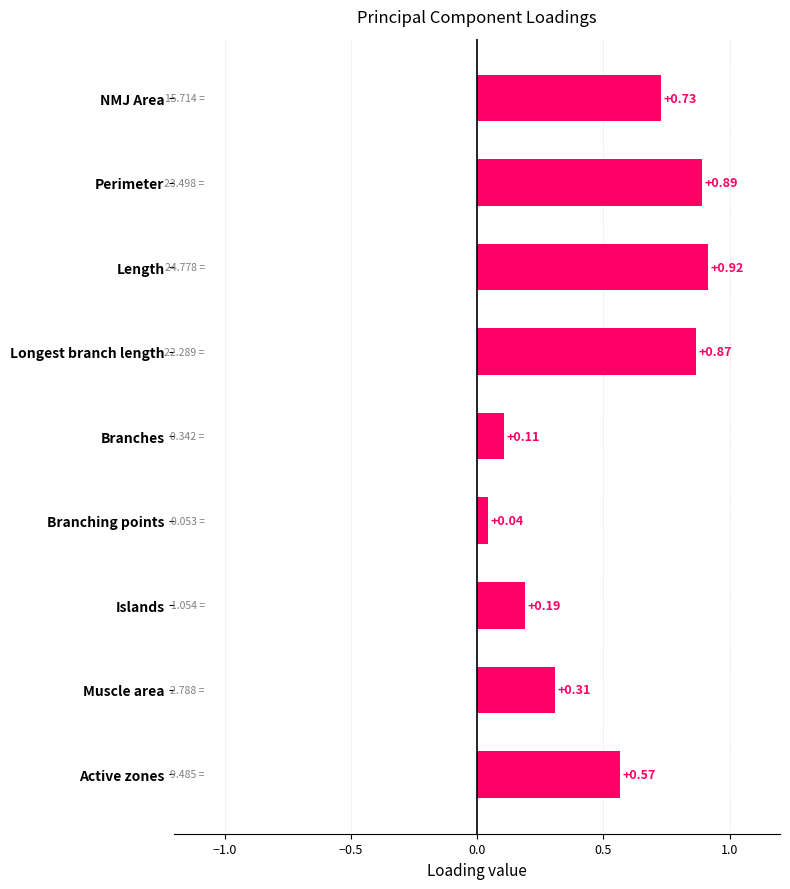

At which category does the chart reach its peak across all series?

Length